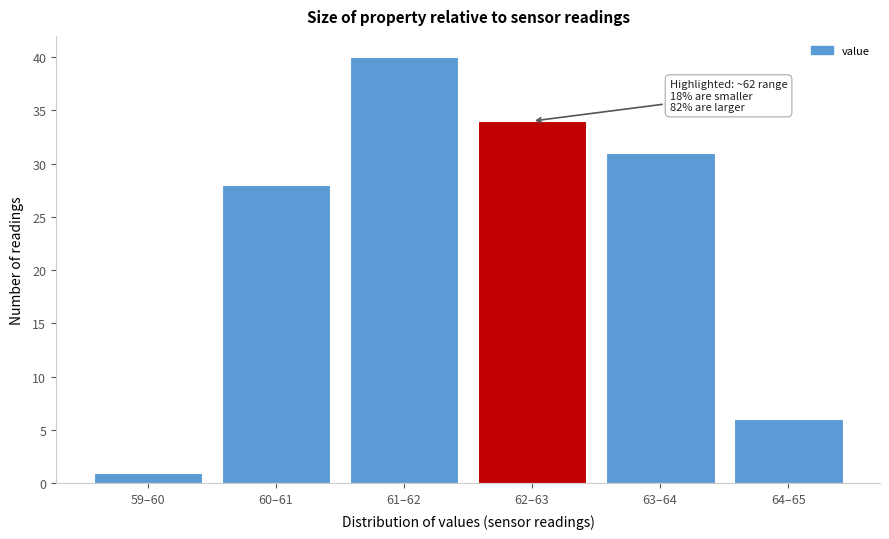

Reading left to right, transcribe all the data shown in this chart.

59–60=1	60–61=28	61–62=40	62–63=34	63–64=31	64–65=6